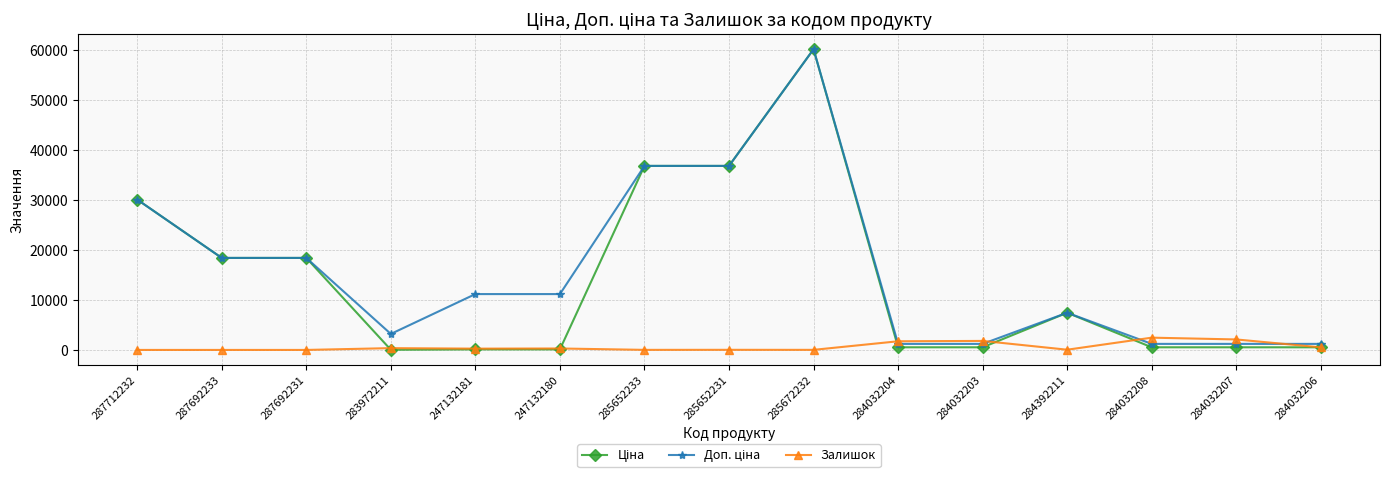

What is the difference between the maximum and second lowest values in the Залишок series?

2457.0